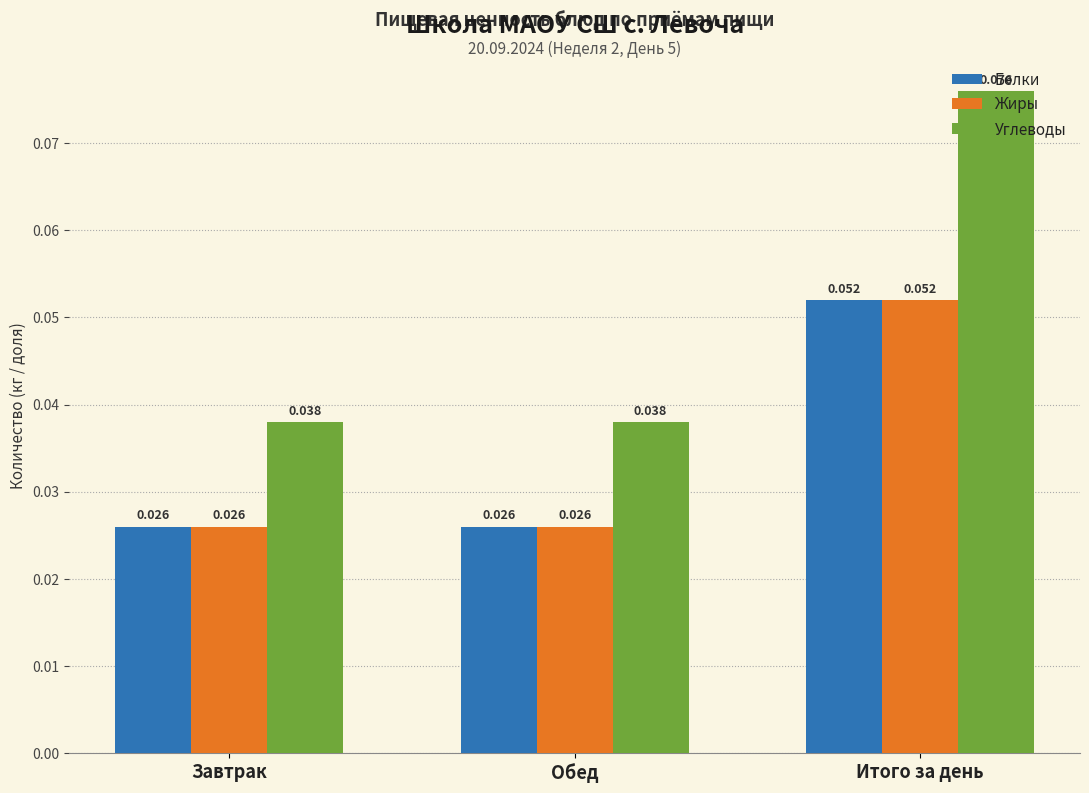

Which series has the largest total across all categories?

Углеводы